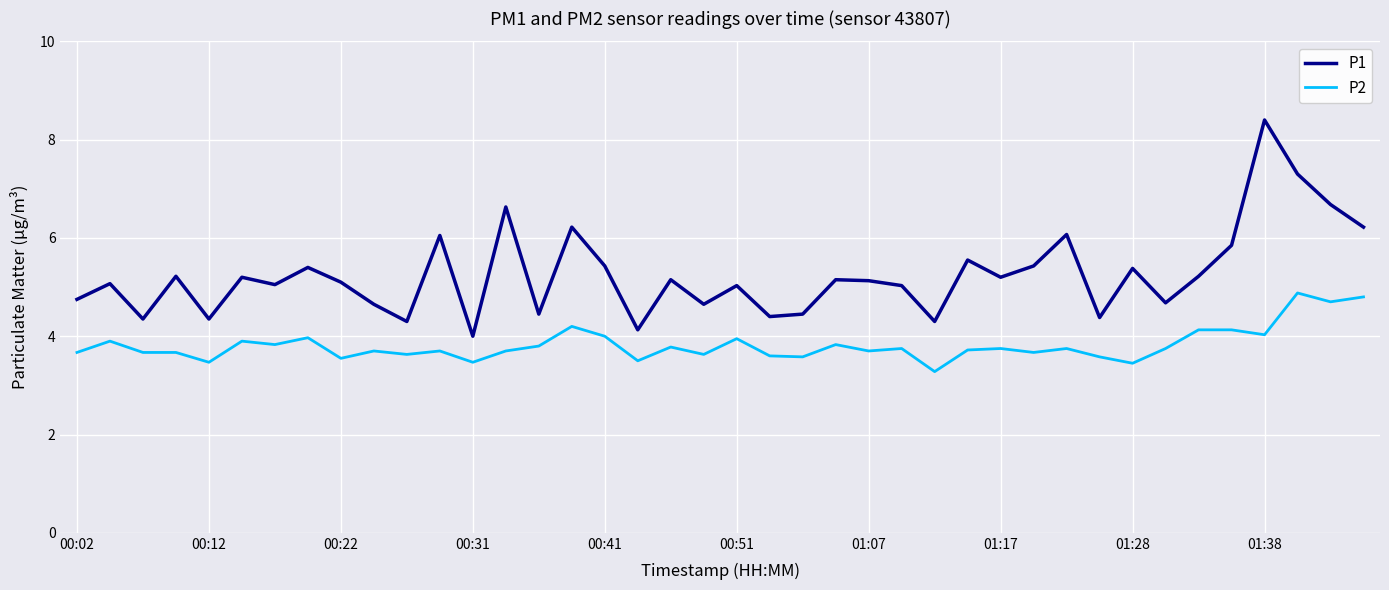

At how many categories does at least one series exceed 8?

1